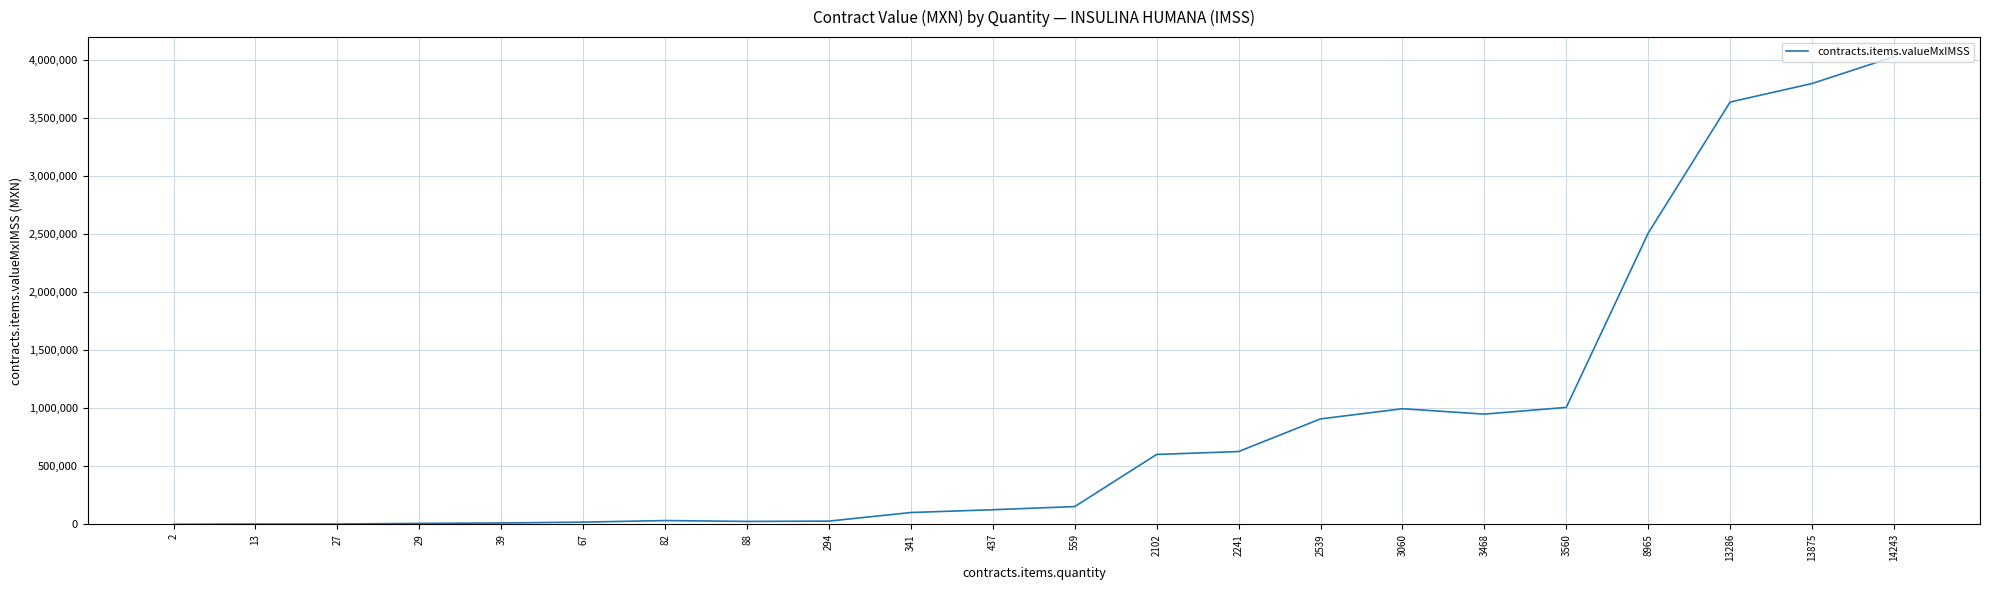

What is the greatest value displayed?

4030911.4